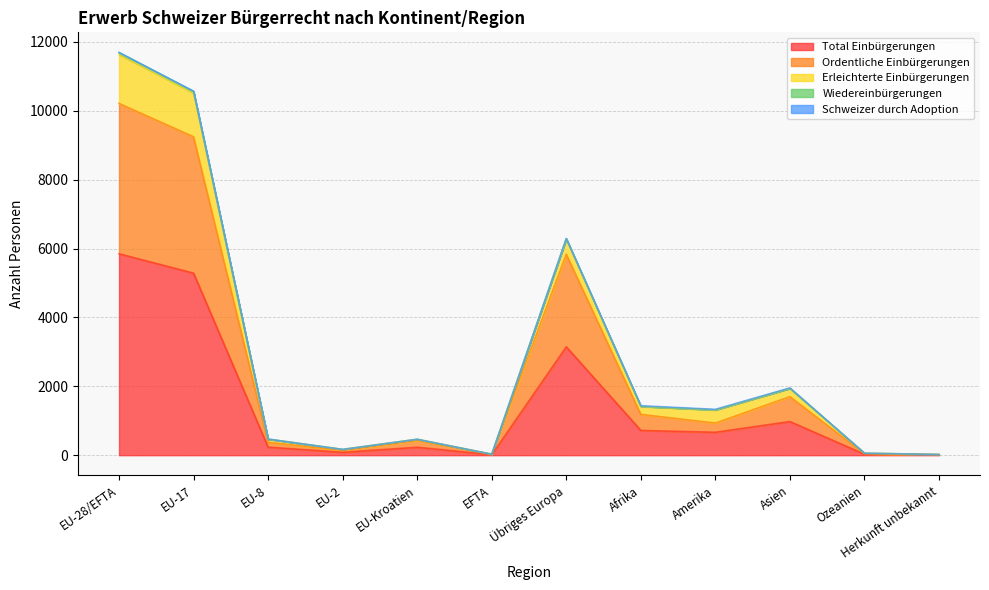

At which category does the chart reach its peak across all series?

EU-28/EFTA